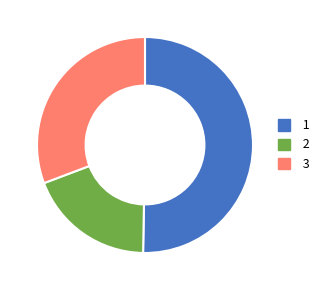

Does any single category account for the majority?

Yes